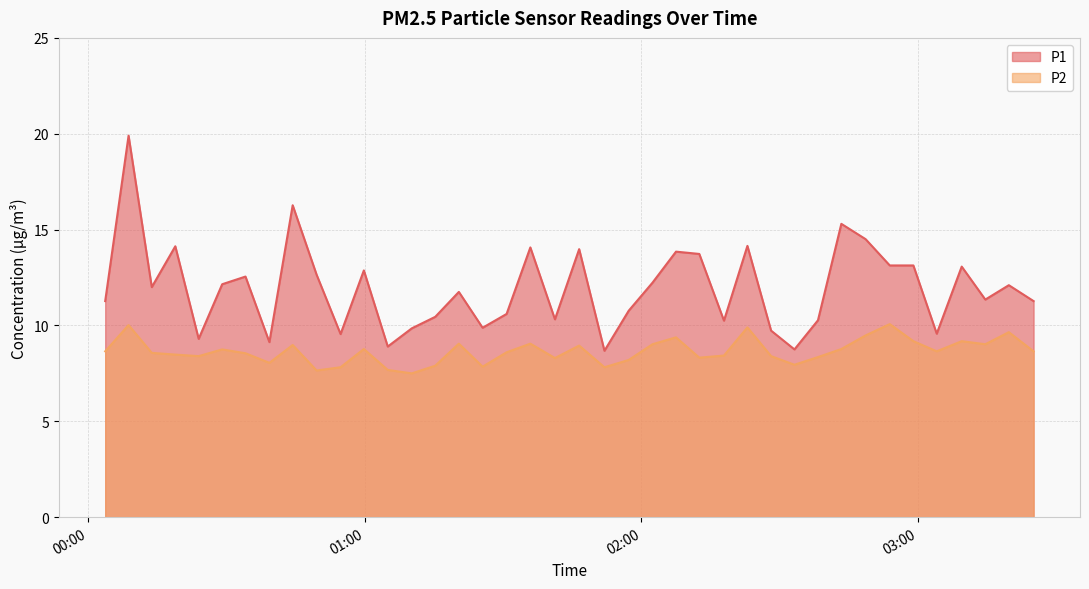

What are all the series names shown in the legend?

P1, P2